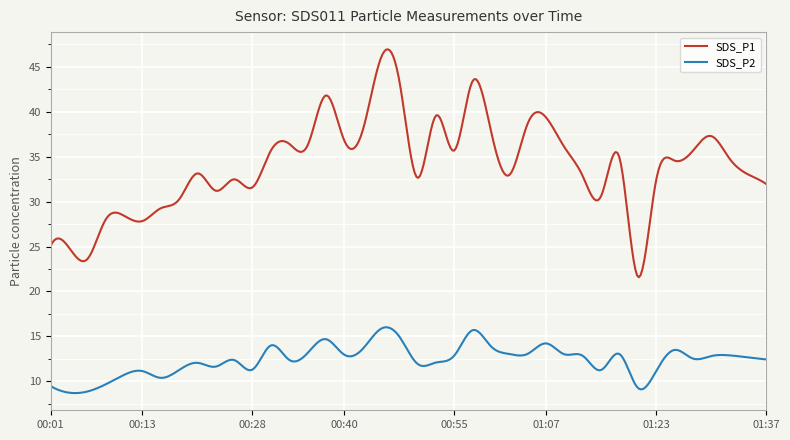

List the series in order of their peak value, highest first.

SDS_P1, SDS_P2